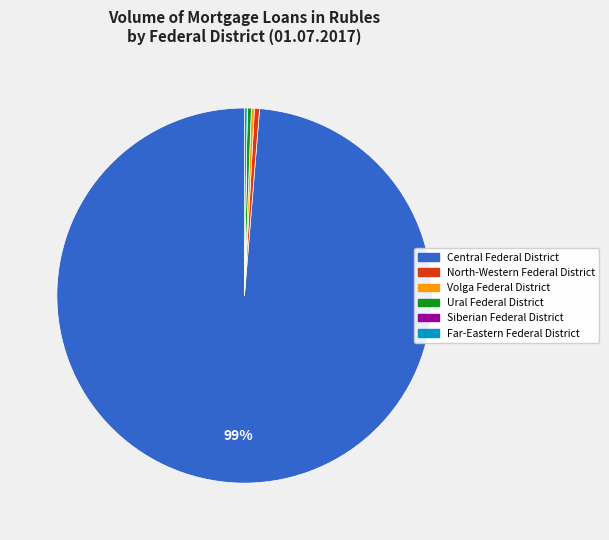

To the nearest percent, what is the average slice percentage?

17%